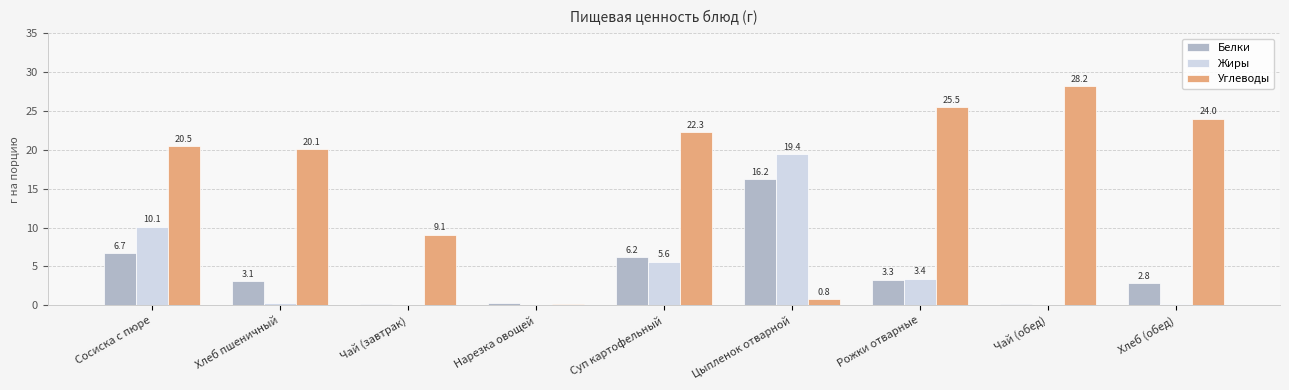

What are all the series names shown in the legend?

Белки, Жиры, Углеводы